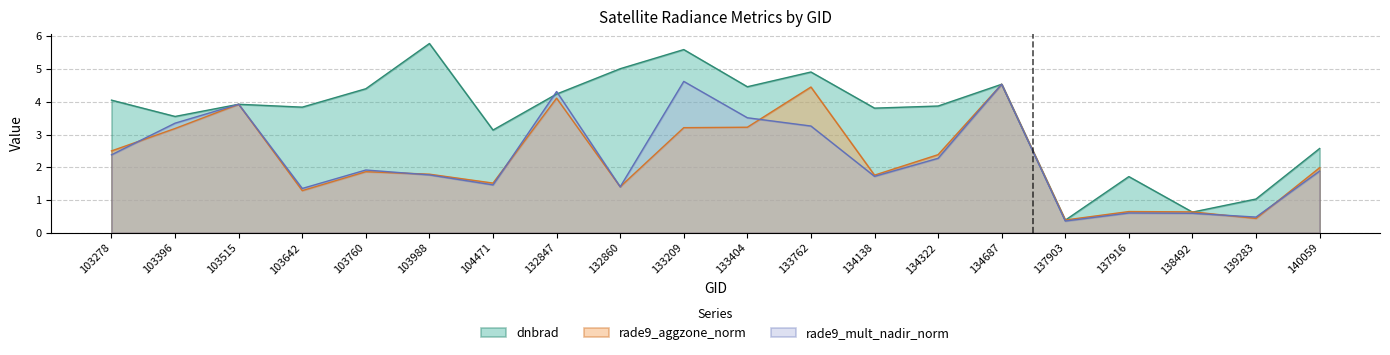

Where is the first local maximum for rade9_mult_nadir_norm?

103515